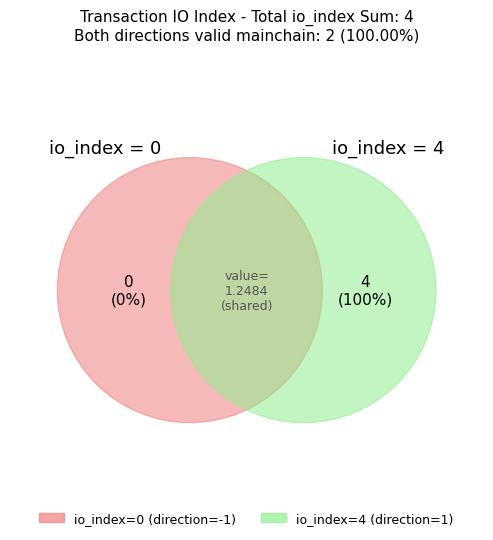

What is the largest slice in the pie chart?

io_index=4